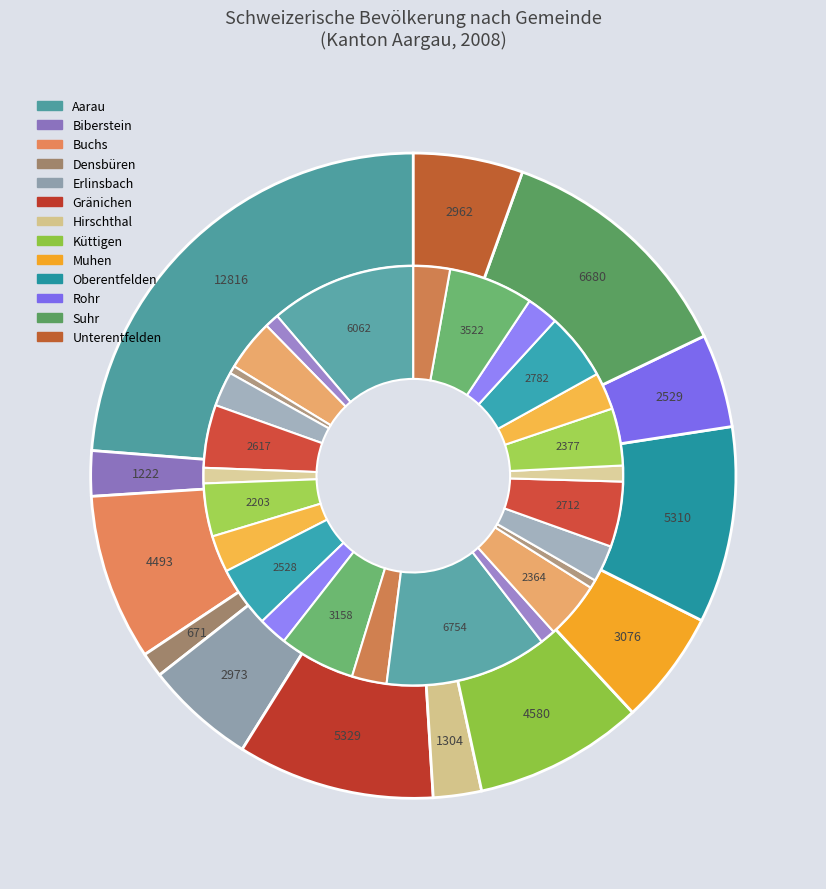

Count the number of slices in the pie.

13